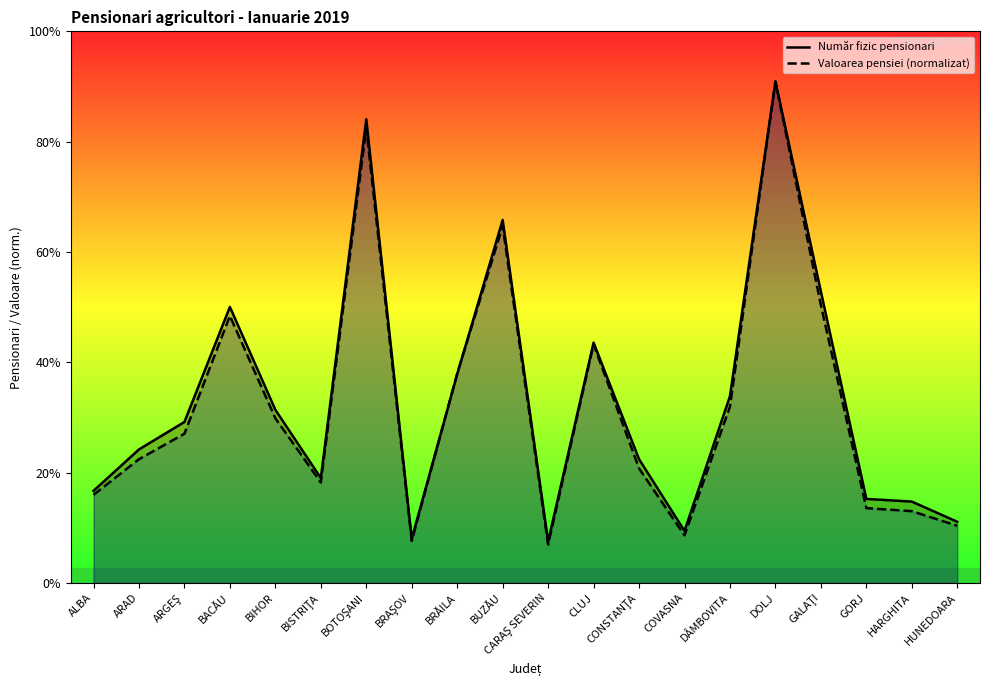

Which series changed the most between ARAD and BIHOR?

Valoarea pensiei (normalizat)